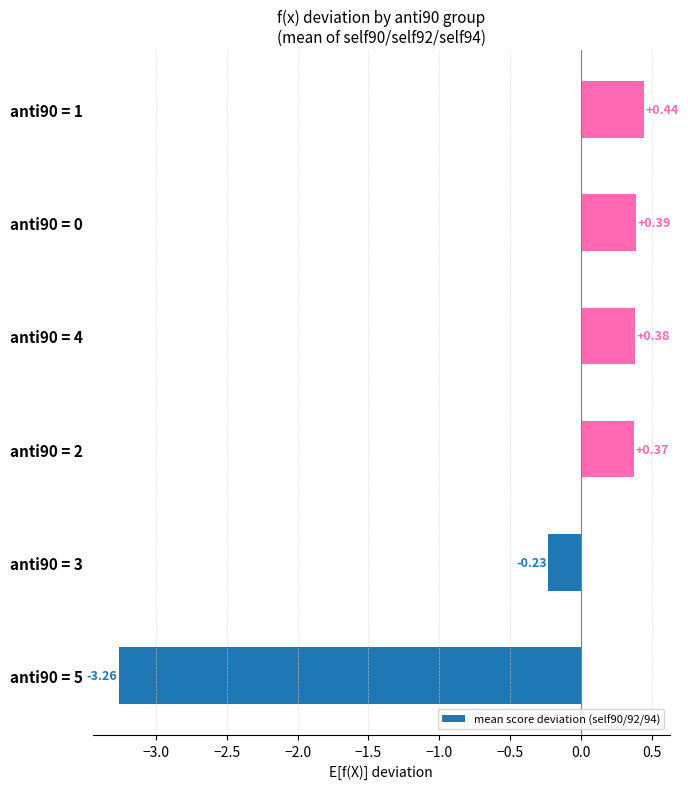

Which has a higher value, anti90 = 3 or anti90 = 1?

anti90 = 1